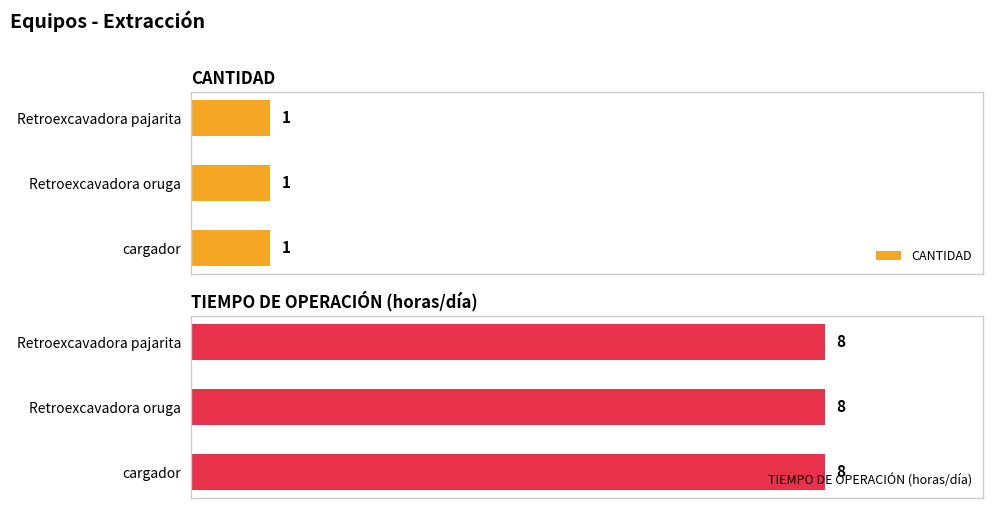

Reading left to right, list all the values displayed in this chart.

CANTIDAD: Retroexcavadora pajarita=1	Retroexcavadora oruga=1	cargador=1
TIEMPO DE OPERACIÓN (horas/día): Retroexcavadora pajarita=8	Retroexcavadora oruga=8	cargador=8